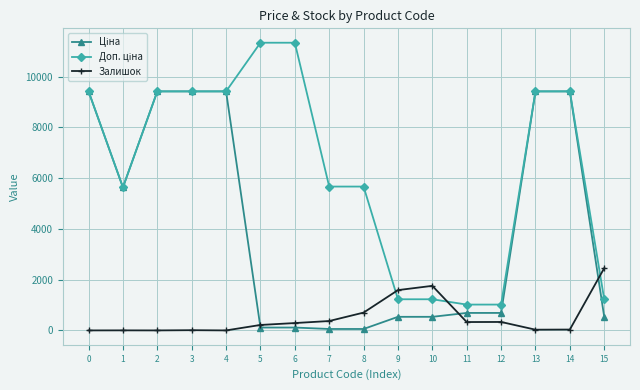

How many lines are shown in the chart?

3